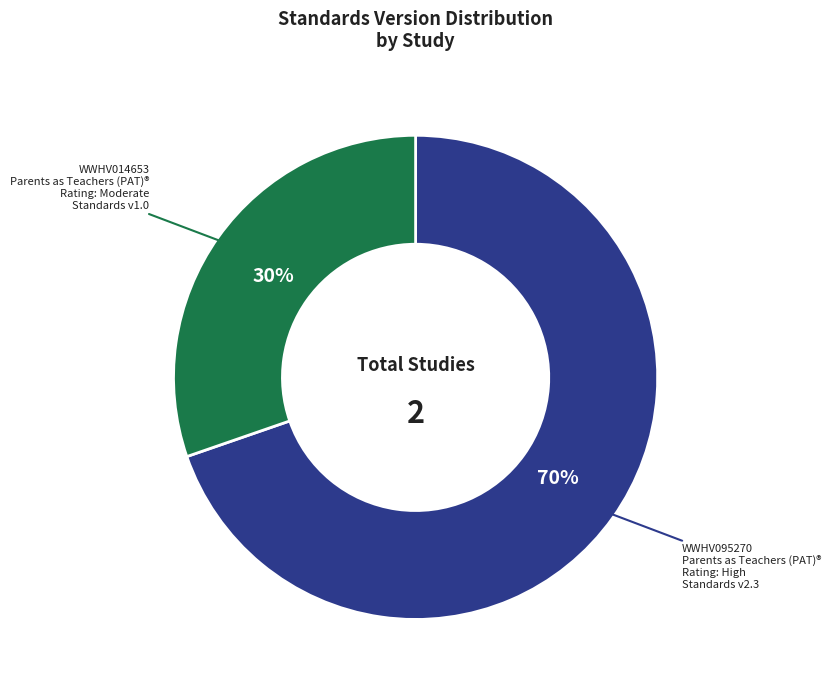

To the nearest percent, what is the average slice percentage?

50%